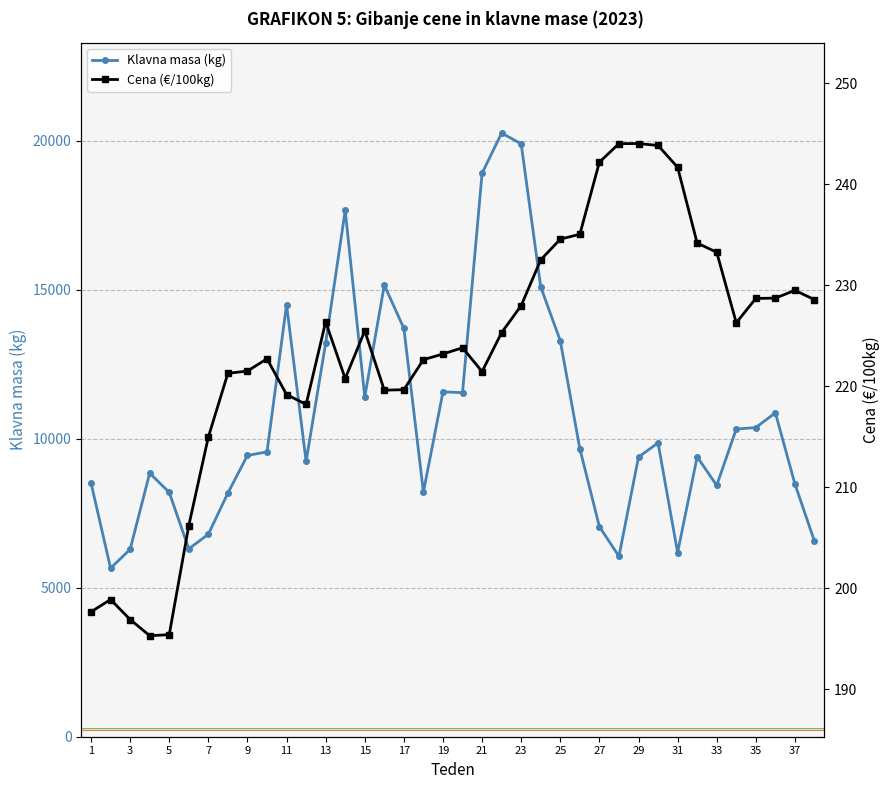

The value of Klavna masa (kg) at 3 is 10092. True or false?

False